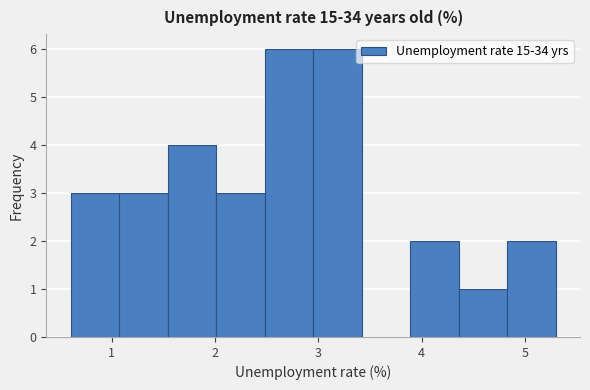

How tall is the bar that spans 2.48 to 2.95 on the x-axis? Neither the bar edges nor the heights are printed on the chart, so give them approximately, as read against the axes.

6